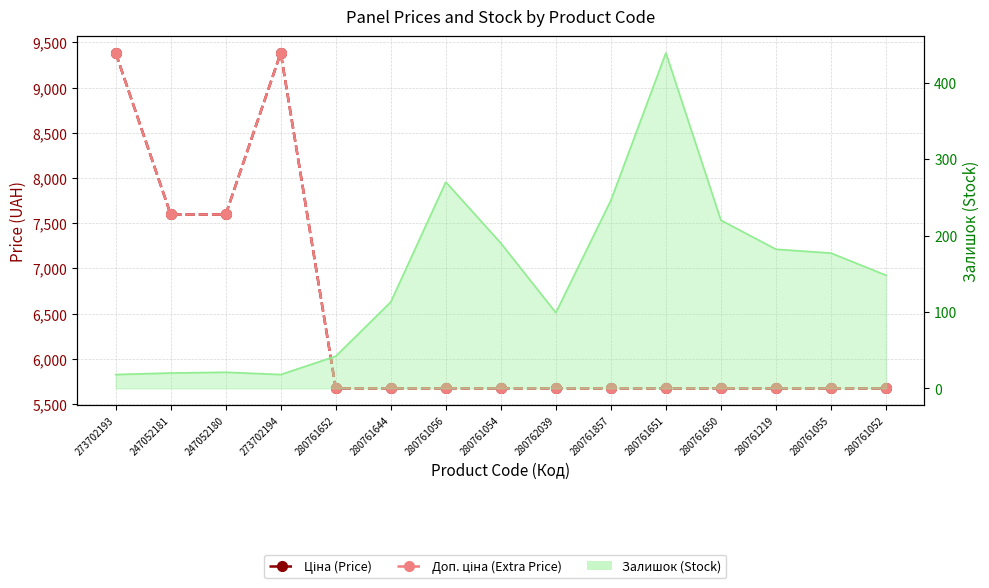

What is the difference between the second highest and minimum values in the Доп. ціна (Extra Price) series?

3710.1